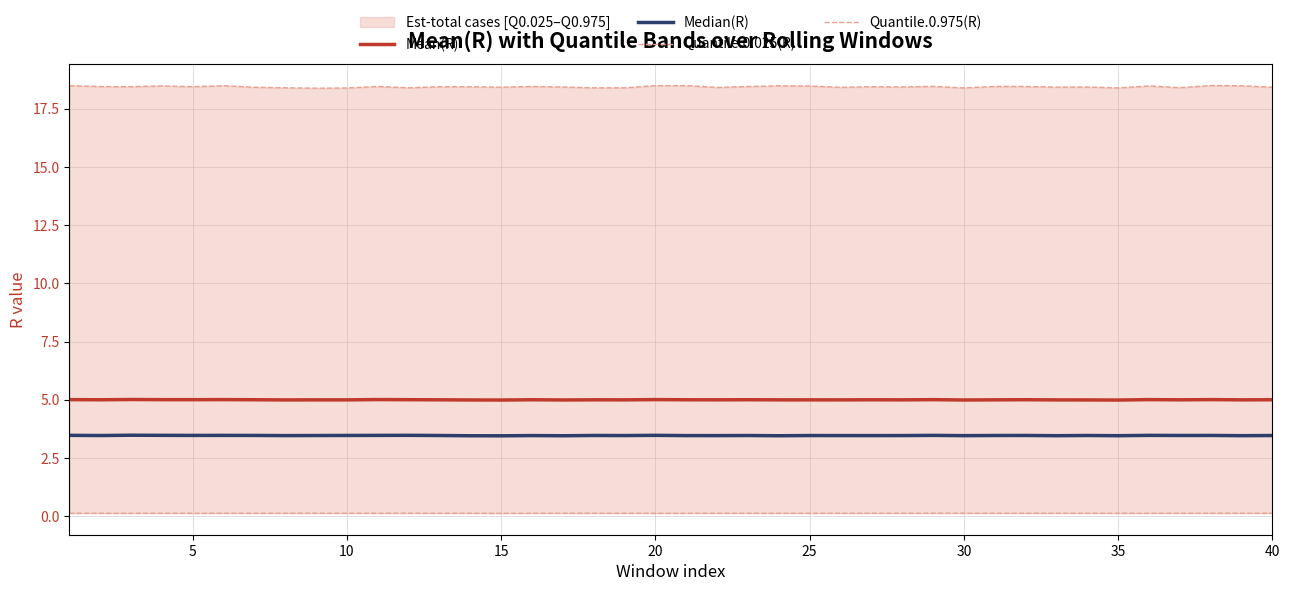

What is the value of the Quantile.0.025(R) point at the 32nd from the left?

0.1